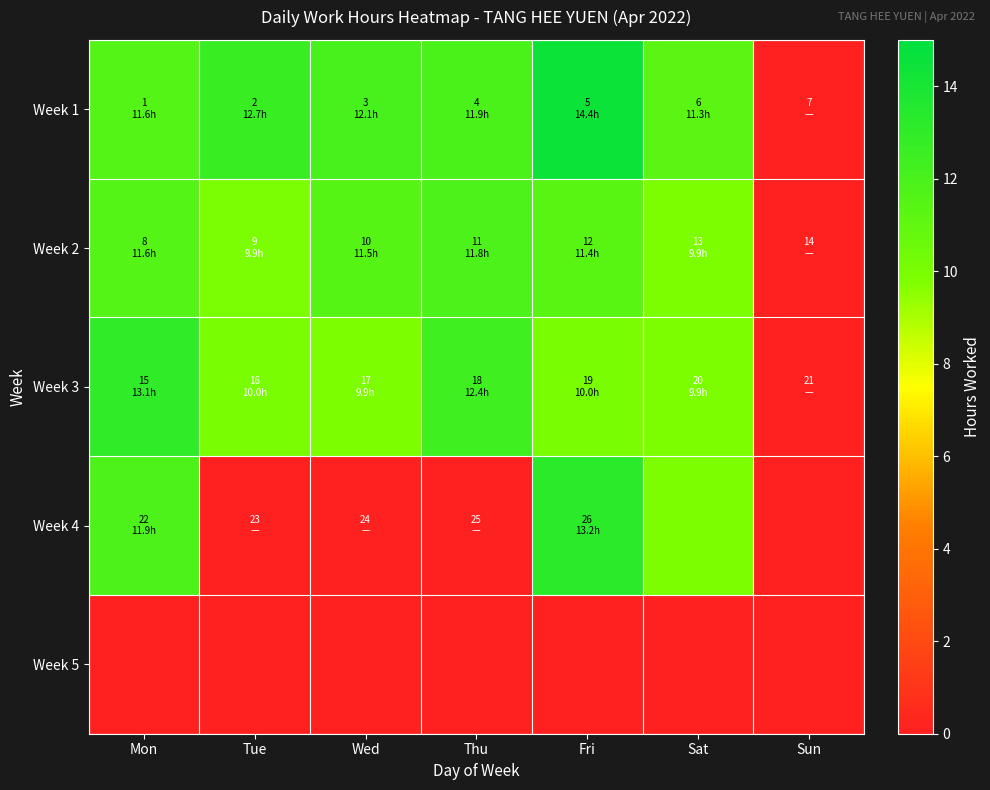

Rank the series at Fri from highest to lowest value.

Week 1, Week 4, Week 2, Week 3, Week 5